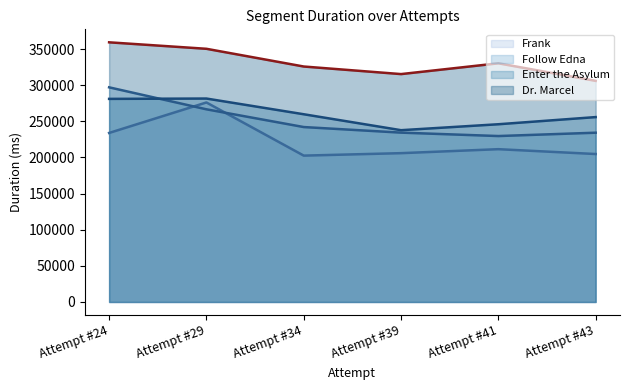

True or false: Dr. Marcel (line) has more than 1 points higher than both neighbors.

False